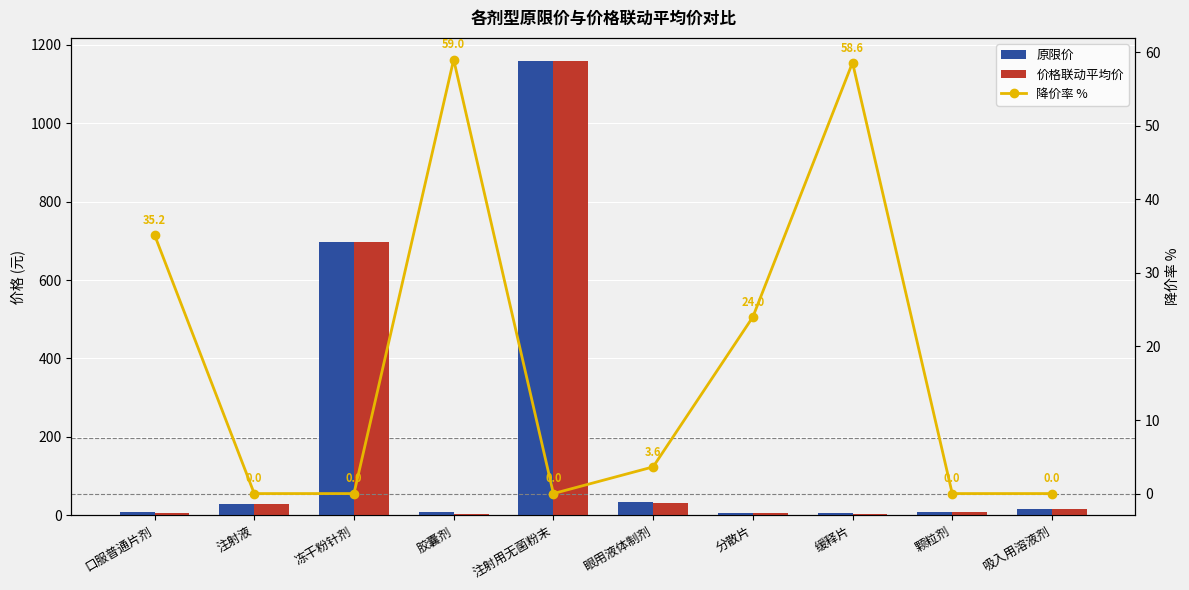

What position from the left is 口服普通片剂?

1